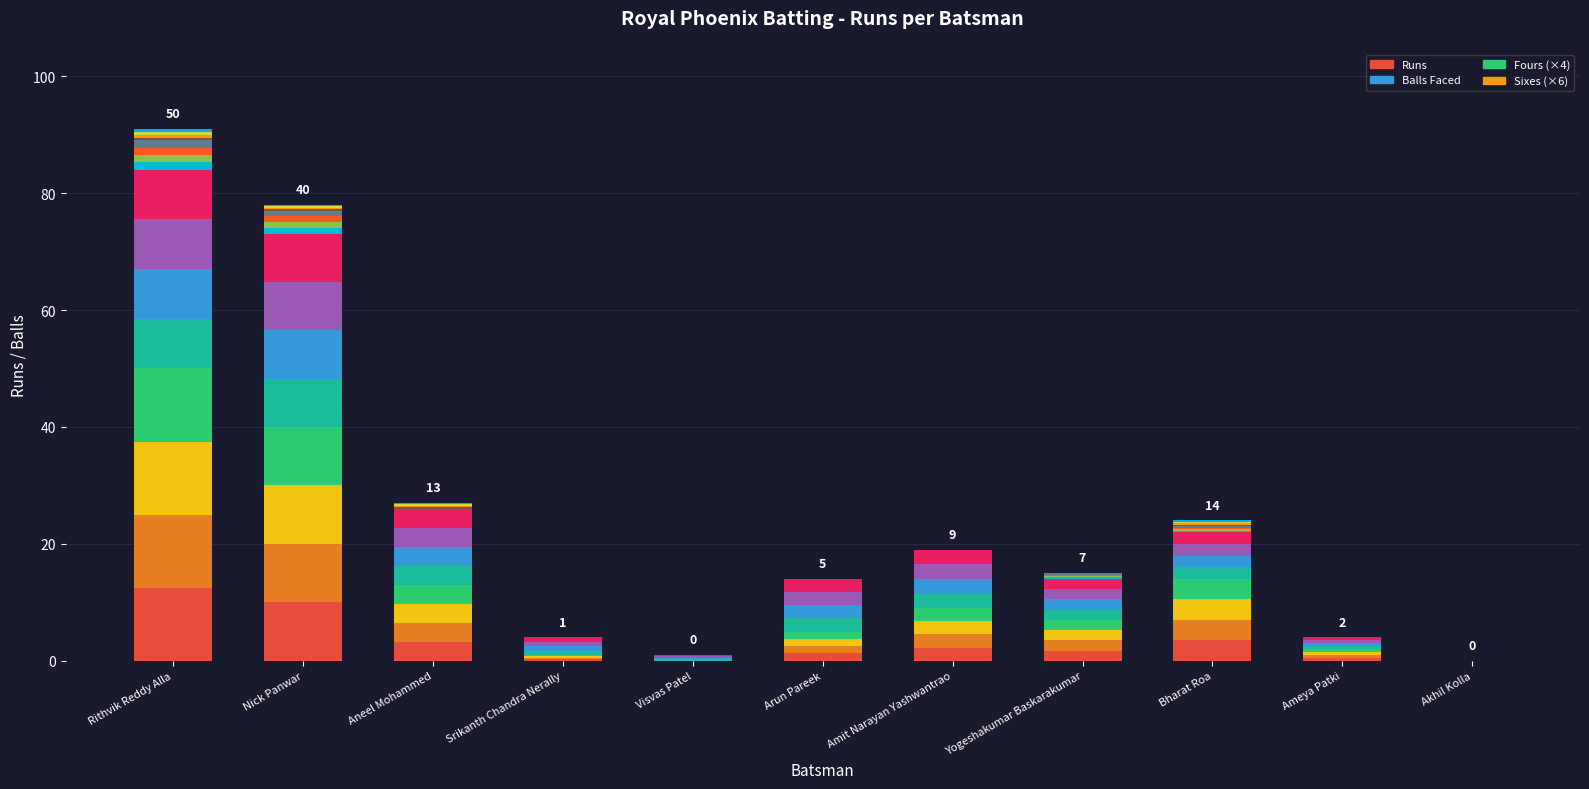

What is the value of the Fours (×4)_m0 bar at the 8th from the left?

0.2